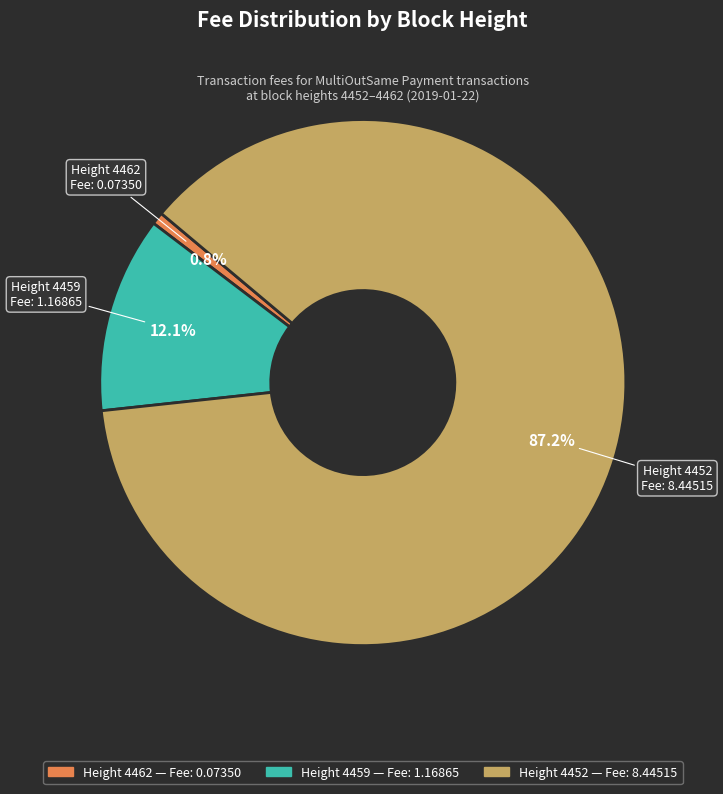

To the nearest percent, what is the average slice percentage?

33%